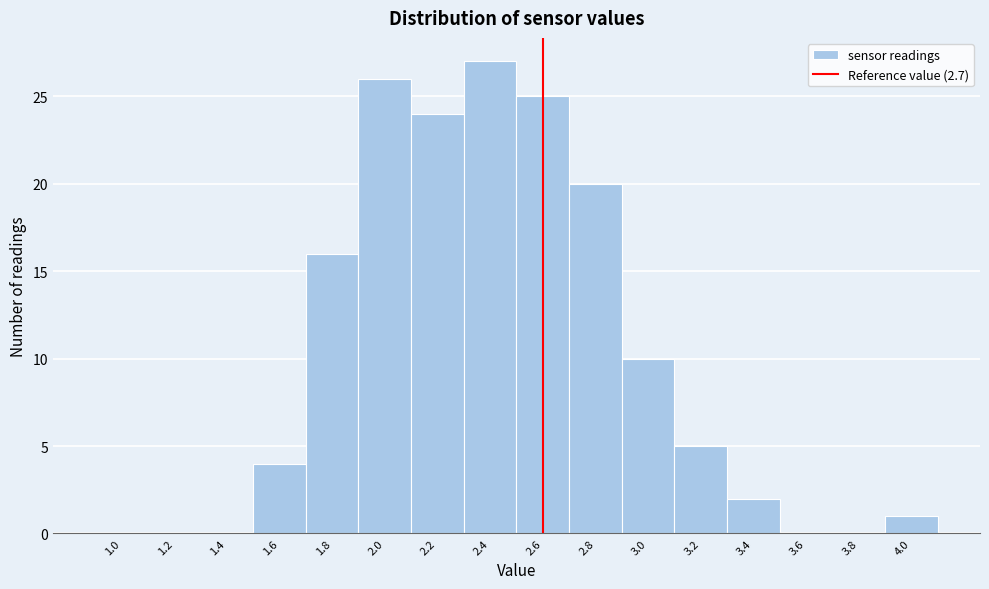

Reading right to left, list all the values displayed in this chart.

4.0=1	3.8=0	3.6=0	3.4=2	3.2=5	3.0=10	2.8=20	2.6=25	2.4=27	2.2=24	2.0=26	1.8=16	1.6=4	1.4=0	1.2=0	1.0=0